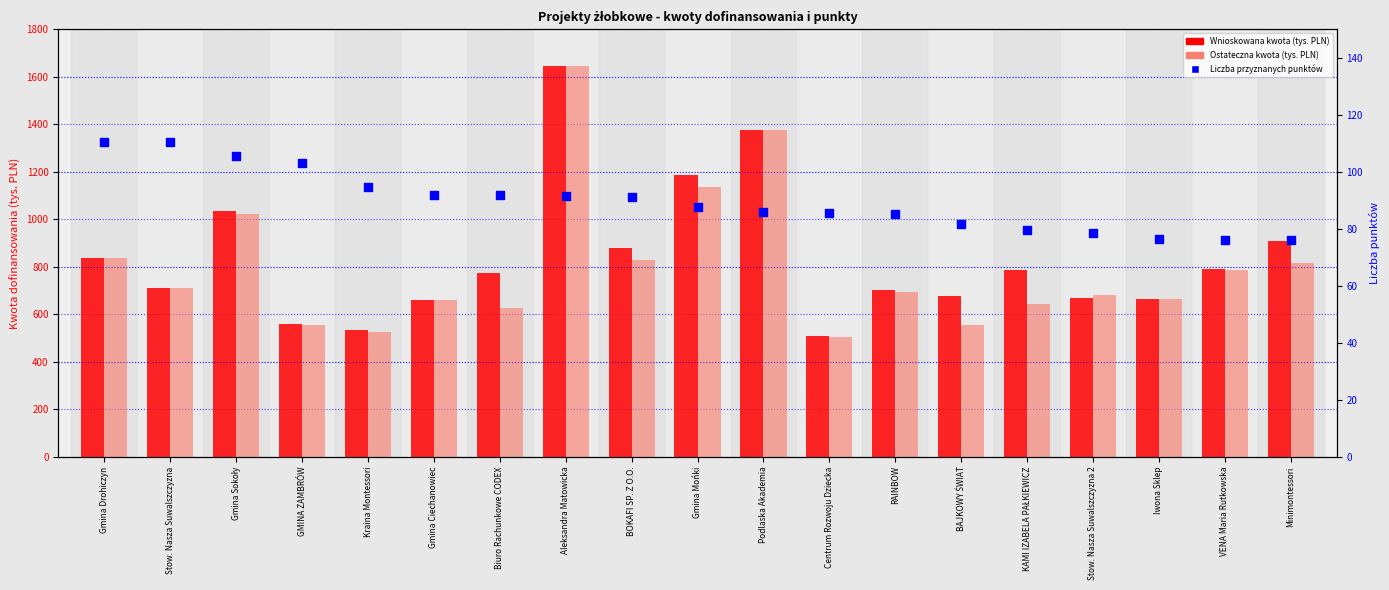

At which category is the sum across all series the highest?

Aleksandra Matowicka